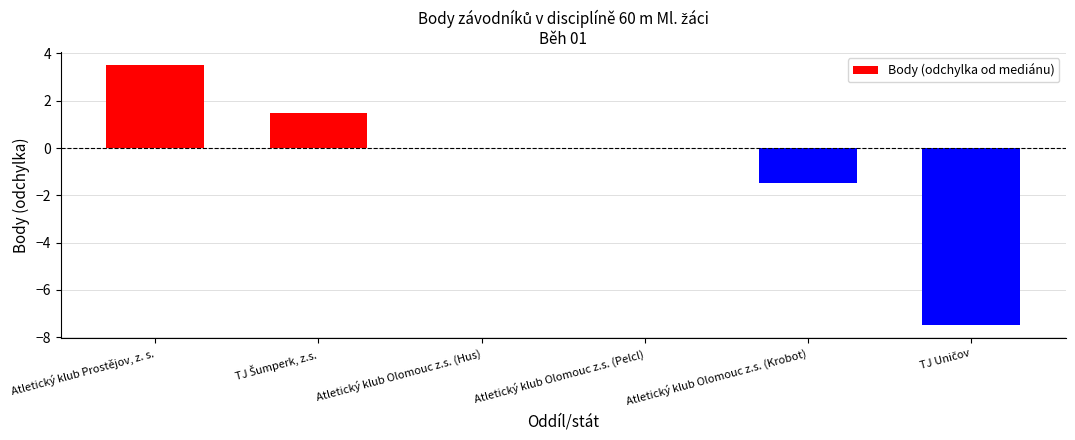

True or false: the data shows 6.0 at Atletický klub Prostějov, z. s..

False